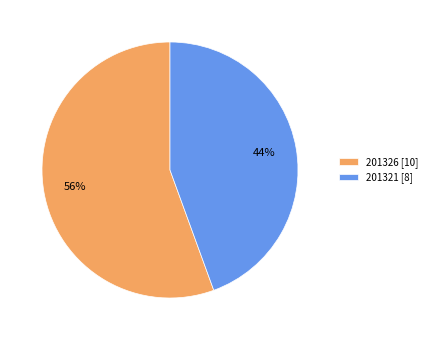

Does any single category account for the majority?

Yes